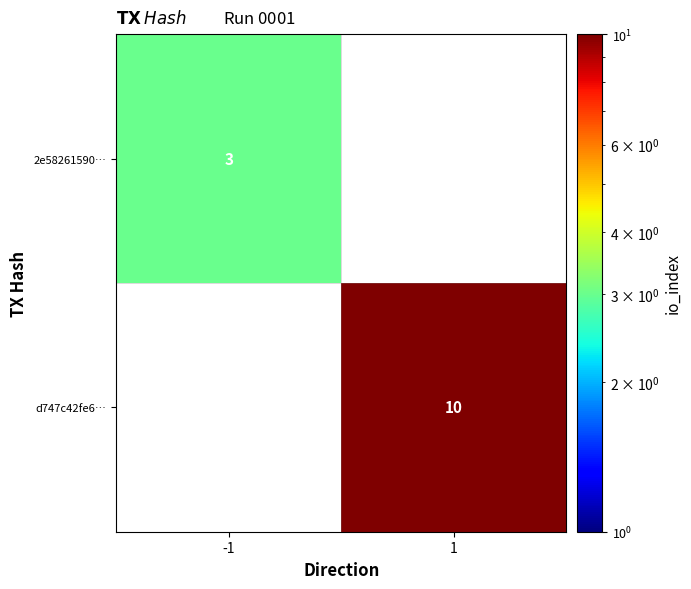

The d747c42fe6… series shows 10 at 1. True or false?

True